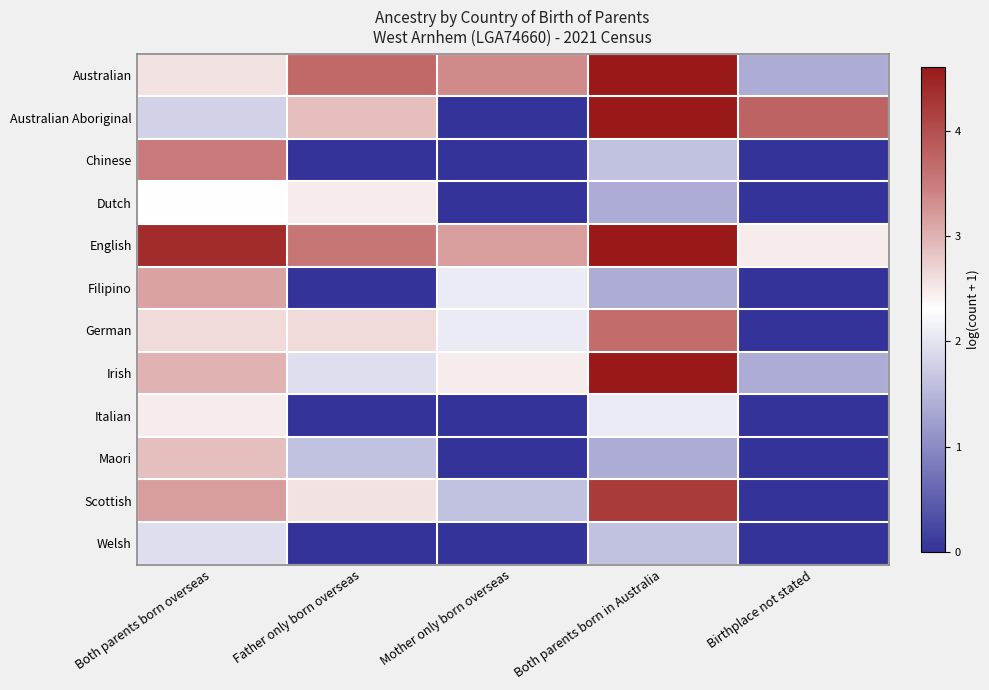

At which category is the sum across all series the highest?

Both parents born in Australia